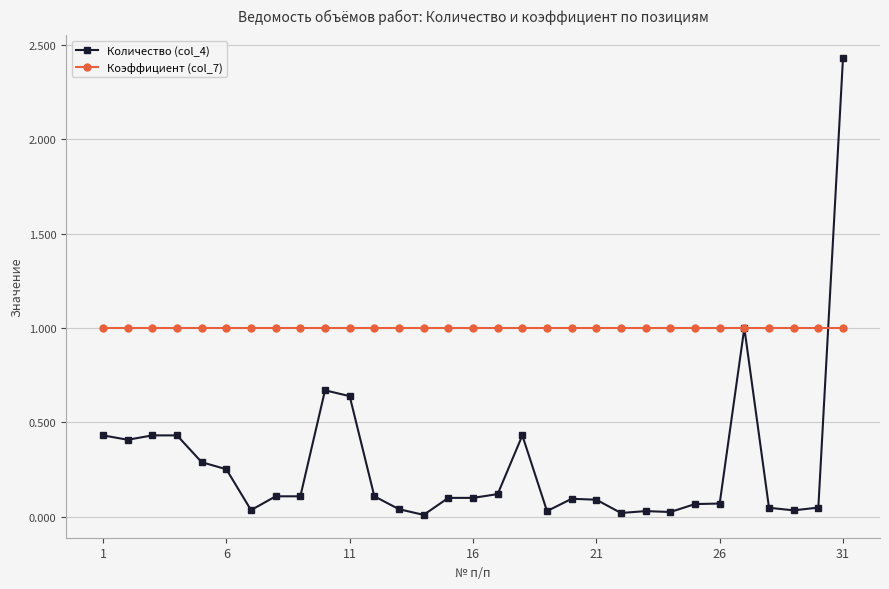

How many lines are shown in the chart?

2